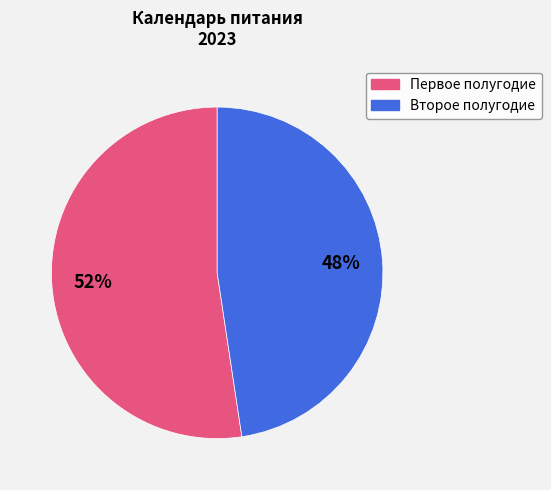

To the nearest percent, what is the average slice percentage?

50%